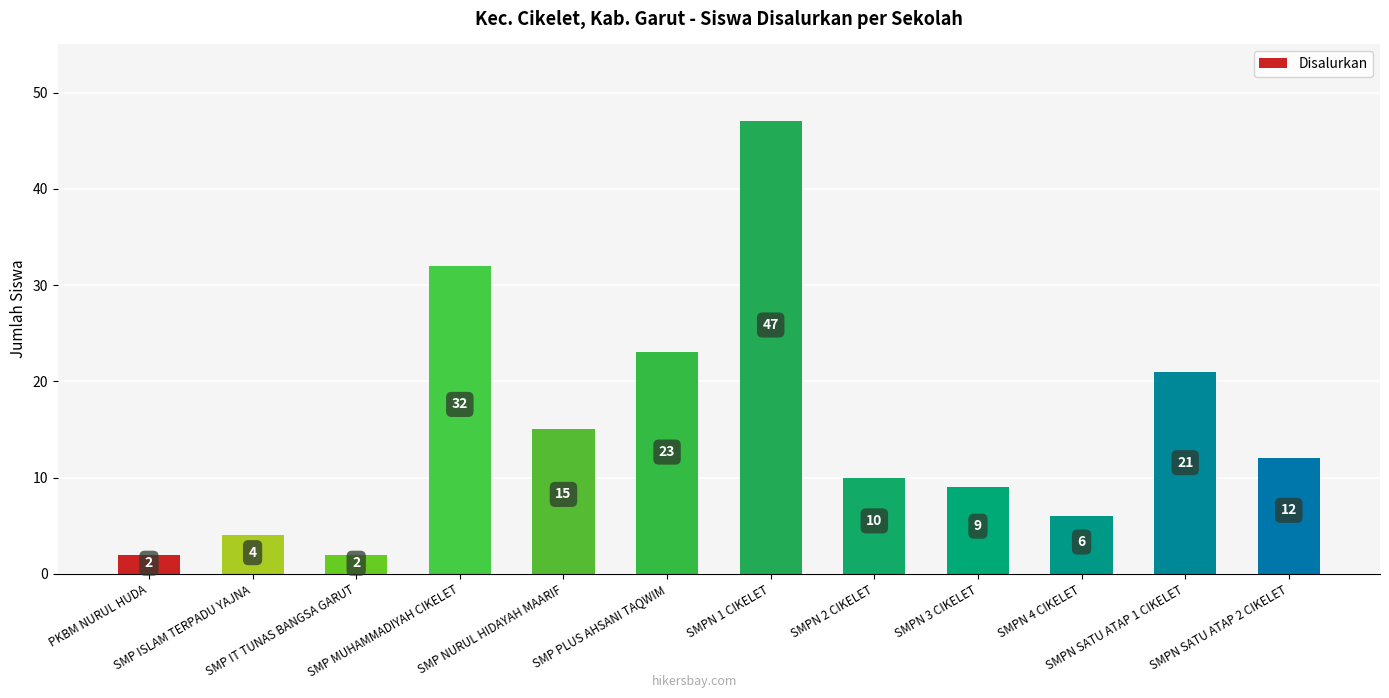

What is the value of the 4th bar from the left?

32